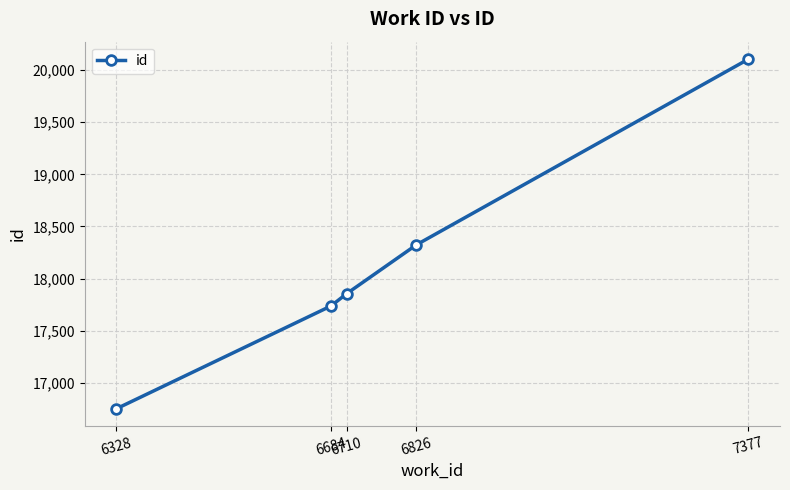

What is the difference between the maximum and minimum values?

3356